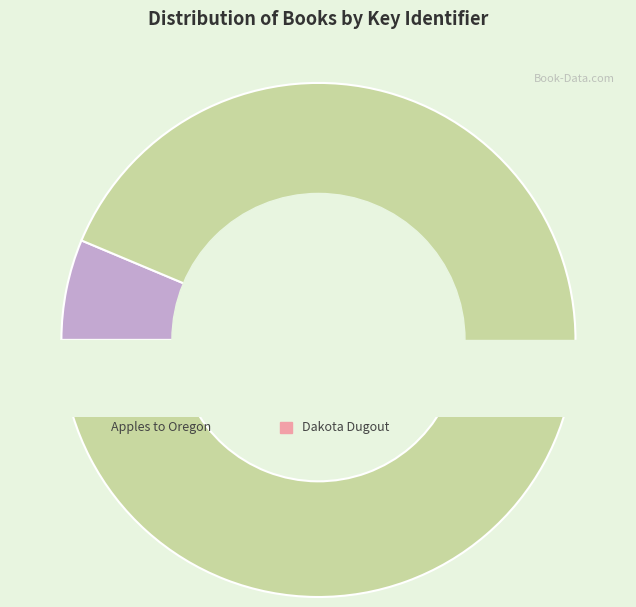

What is the smallest slice in the pie chart?

Dakota Dugout